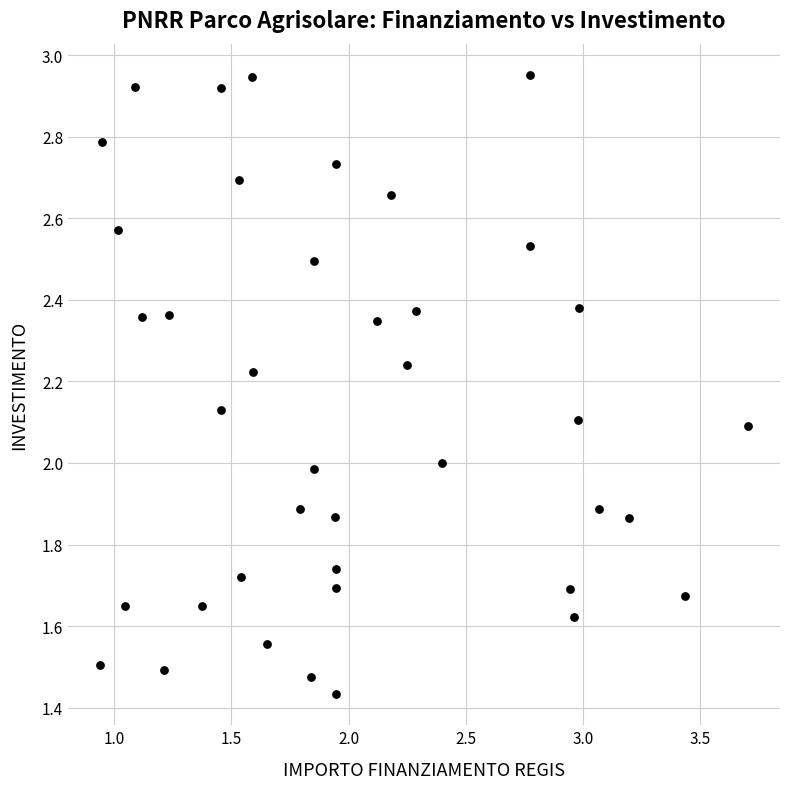

What is the range of X values (max minus min)?

2.8